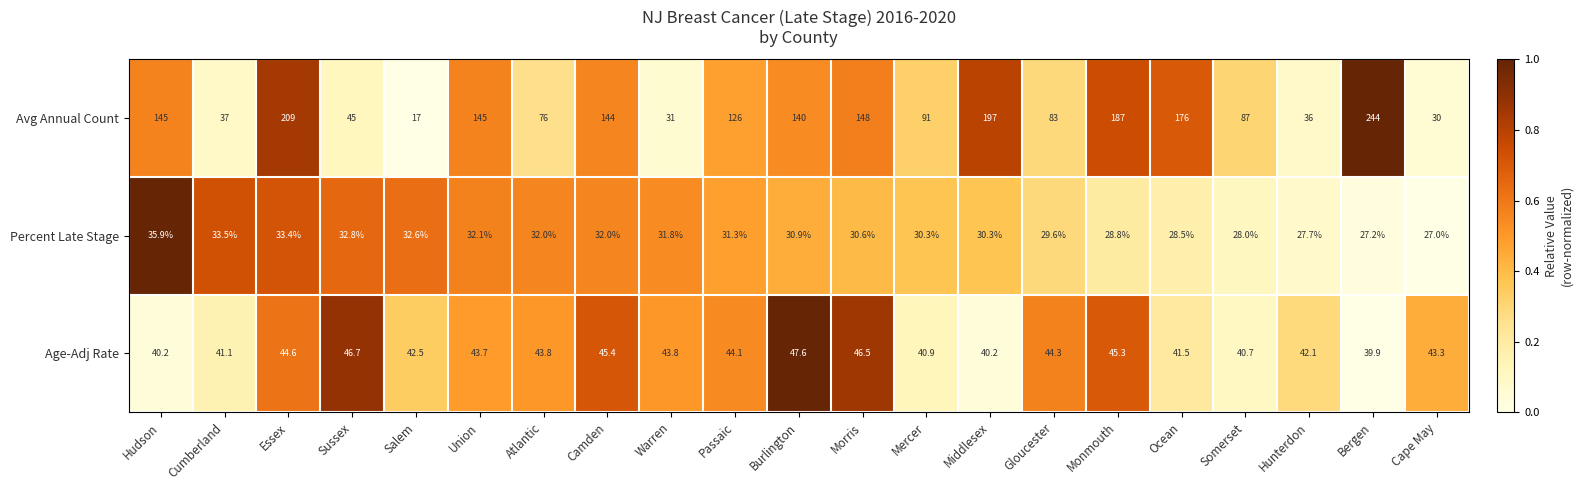

At Mercer, list the series in order from smallest to largest.

Percent Late Stage, Age-Adj Rate, Avg Annual Count